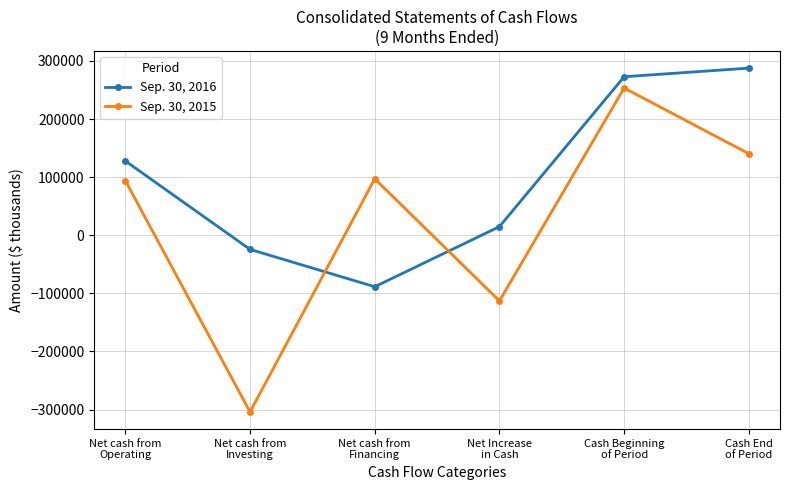

What is the label of the 5th point from the right?

Net cash from
Investing